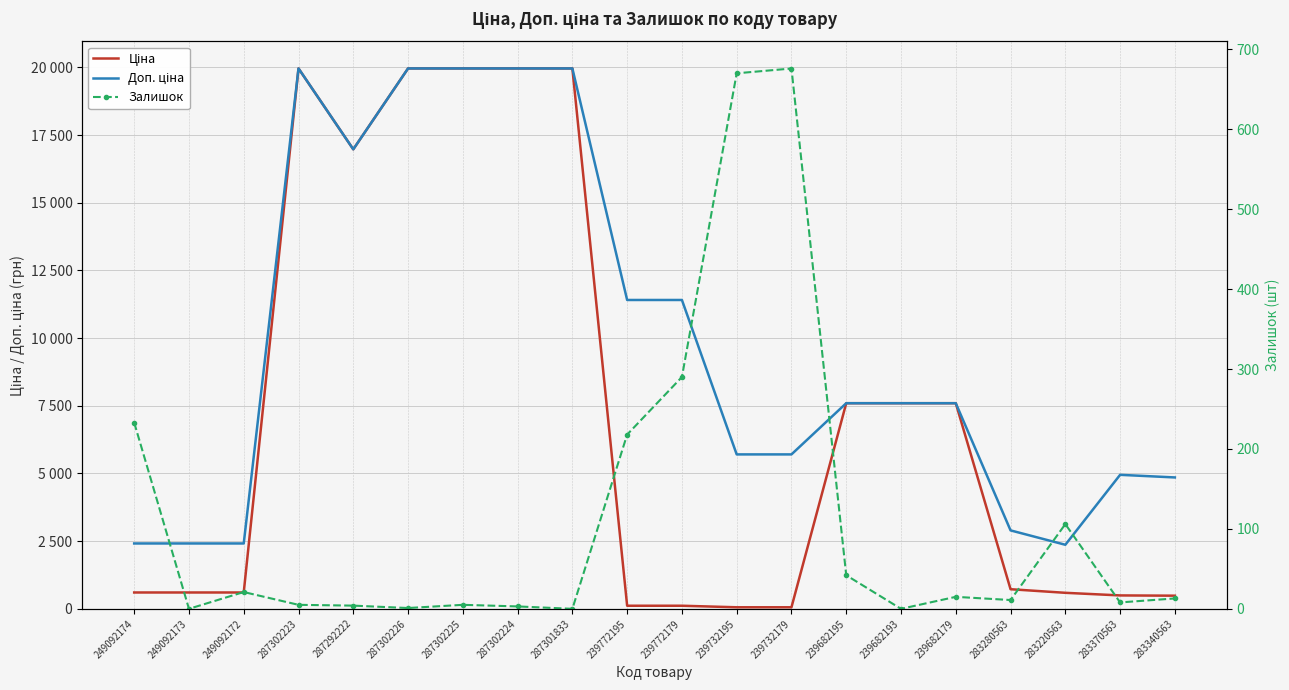

The value of Ціна at 249092173 is 603.7. True or false?

True